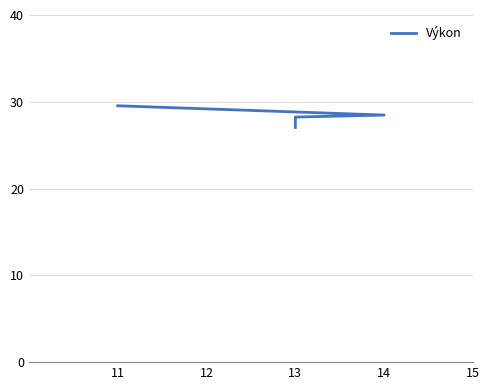

What is the difference between the maximum and minimum values?

2.5